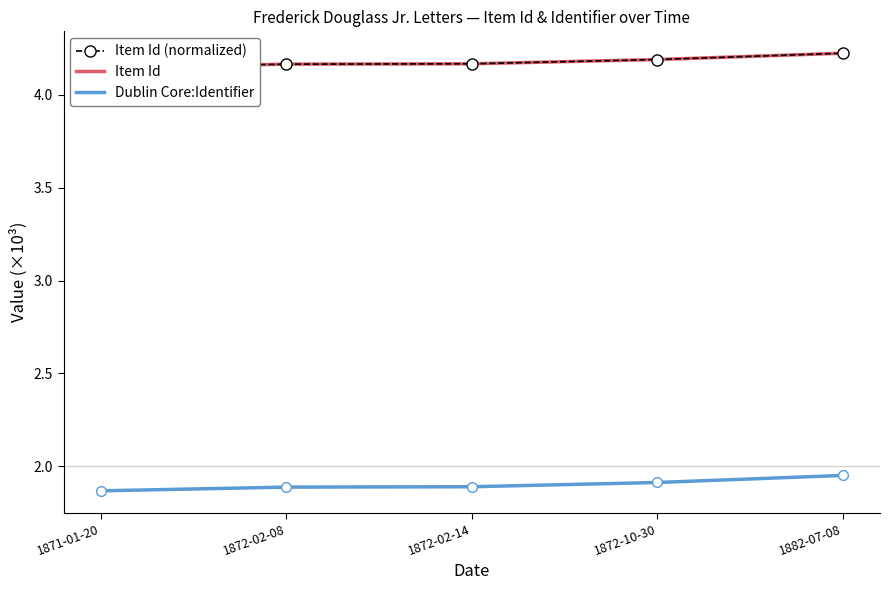

Reading left to right, extract all data points from this chart.

Item Id (normalized): 1871-01-20=4.1	1872-02-08=4.2	1872-02-14=4.2	1872-10-30=4.2	1882-07-08=4.2
Item Id: 1871-01-20=4.1	1872-02-08=4.2	1872-02-14=4.2	1872-10-30=4.2	1882-07-08=4.2
Dublin Core:Identifier: 1871-01-20=1.9	1872-02-08=1.9	1872-02-14=1.9	1872-10-30=1.9	1882-07-08=1.9